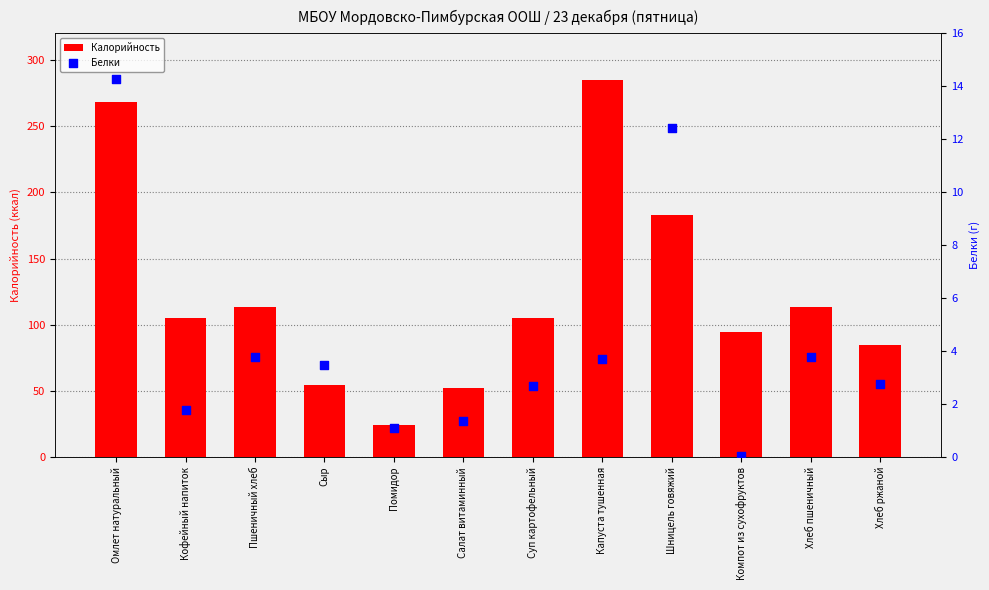

Is the value of Калорийность at Пшеничный хлеб greater than the value of Белки at Пшеничный хлеб?

Yes